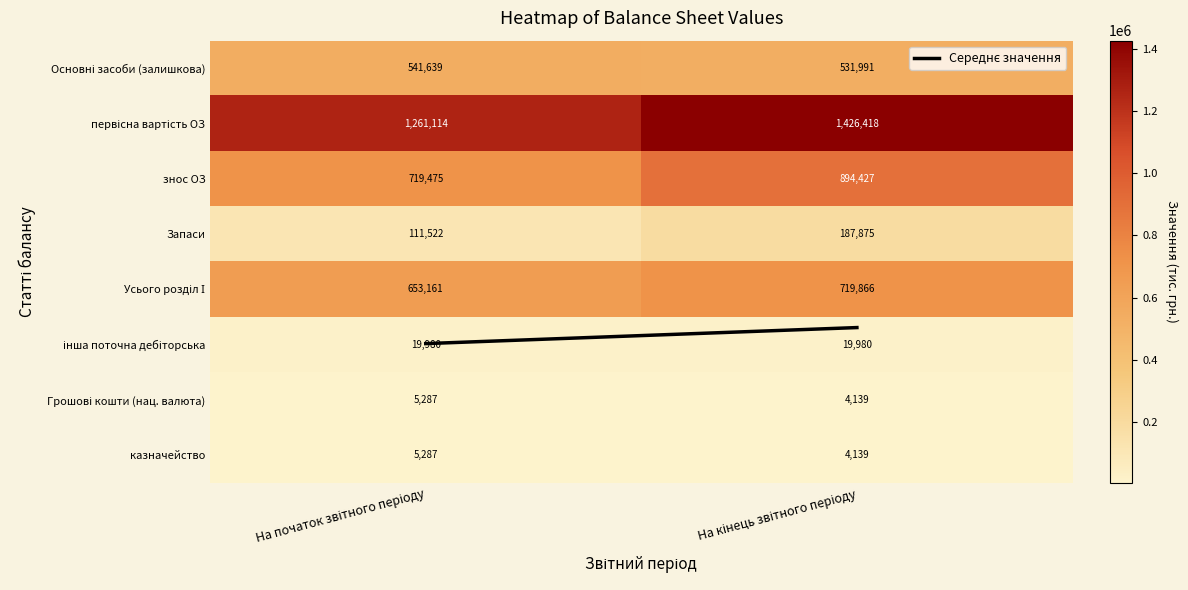

What is the difference between the maximum and minimum values in the казначейство series?

1148